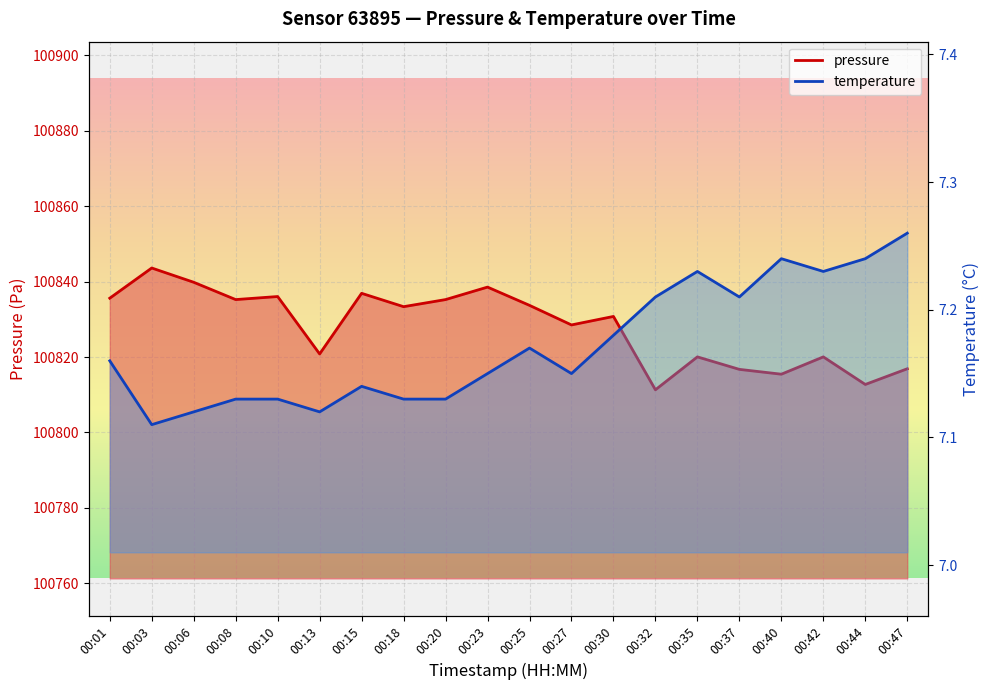

What is the difference between the second highest and second lowest values in the pressure series?

27.1